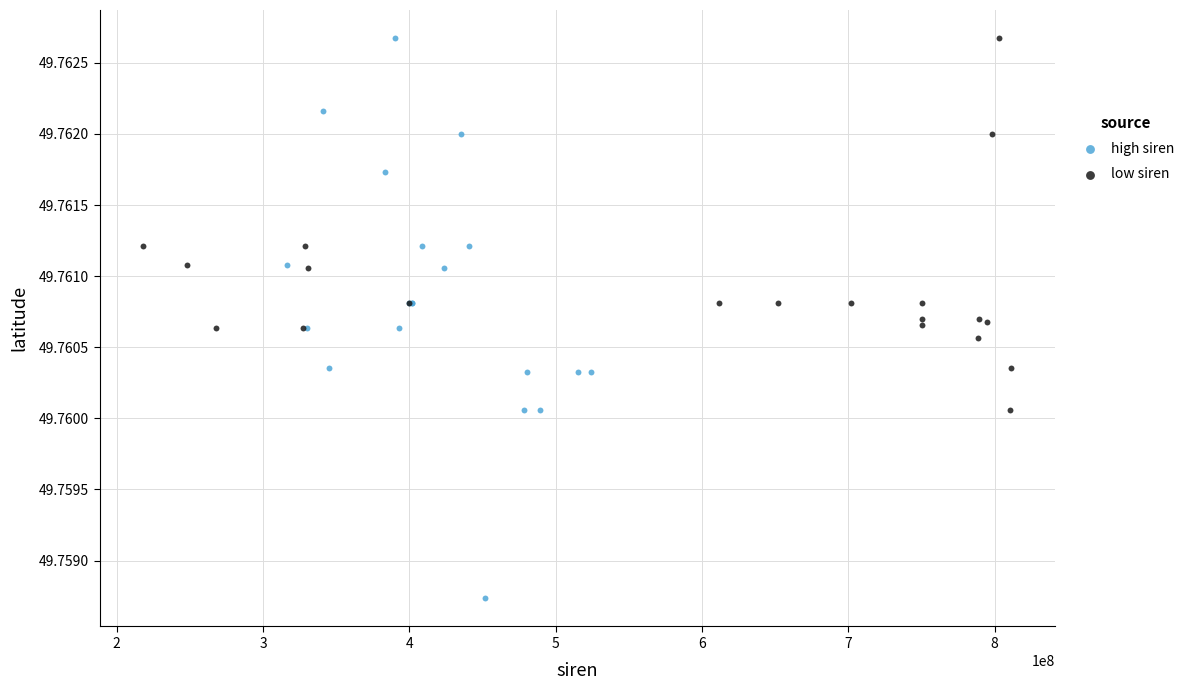

Which series has the widest spread of Y values?

high siren